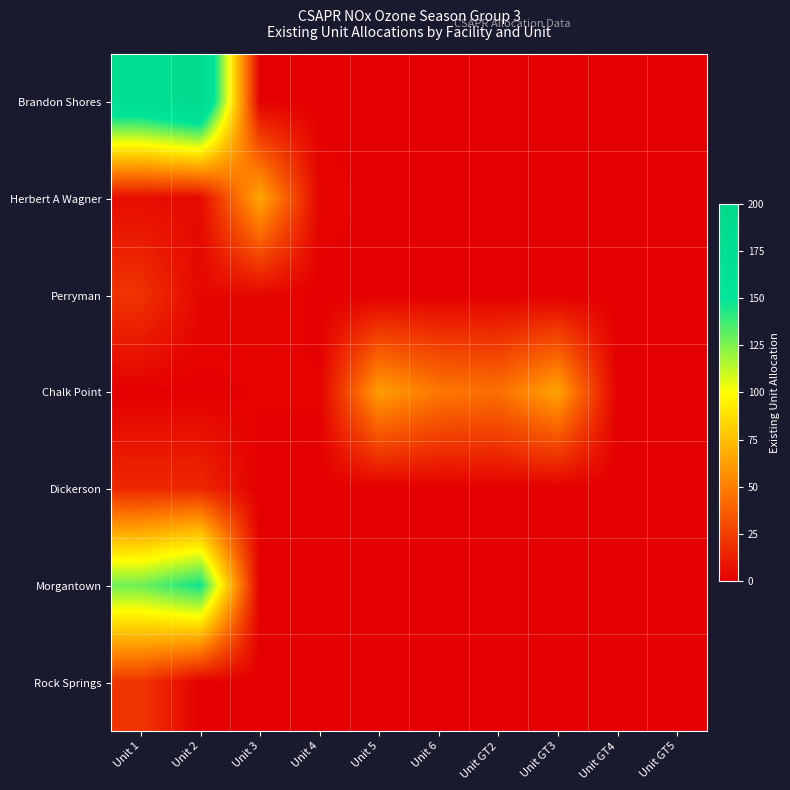

Rank the series by their maximum value, from highest to lowest.

Brandon Shores, Morgantown, Herbert A Wagner, Chalk Point, Rock Springs, Perryman, Dickerson